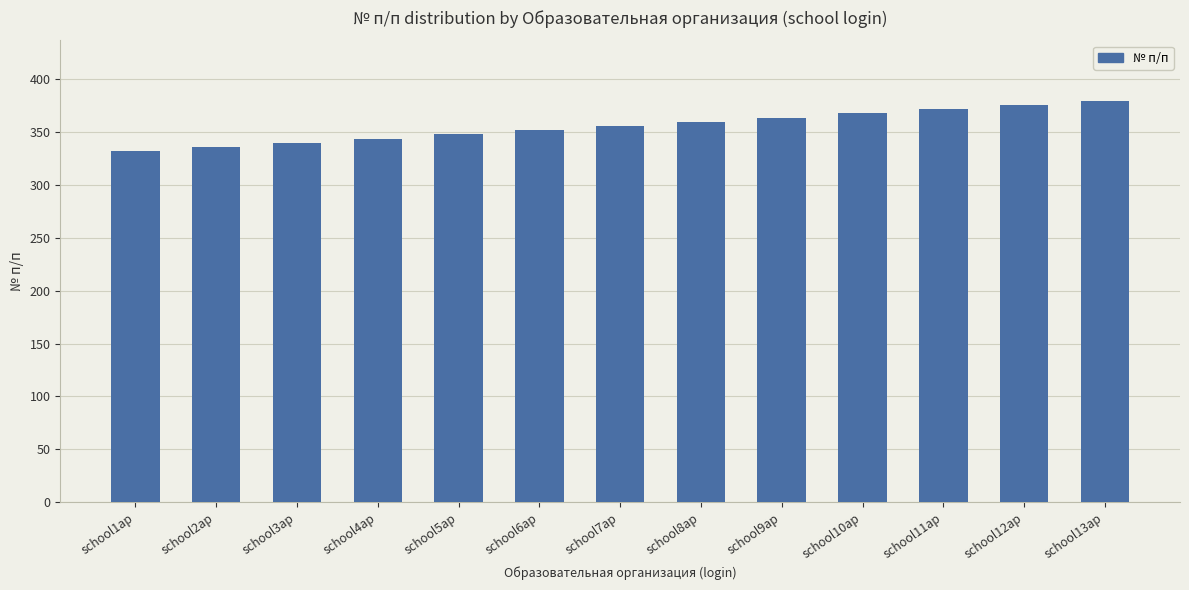

Approximately how many times larger is the value at school13ap compared to school9ap?

1.0